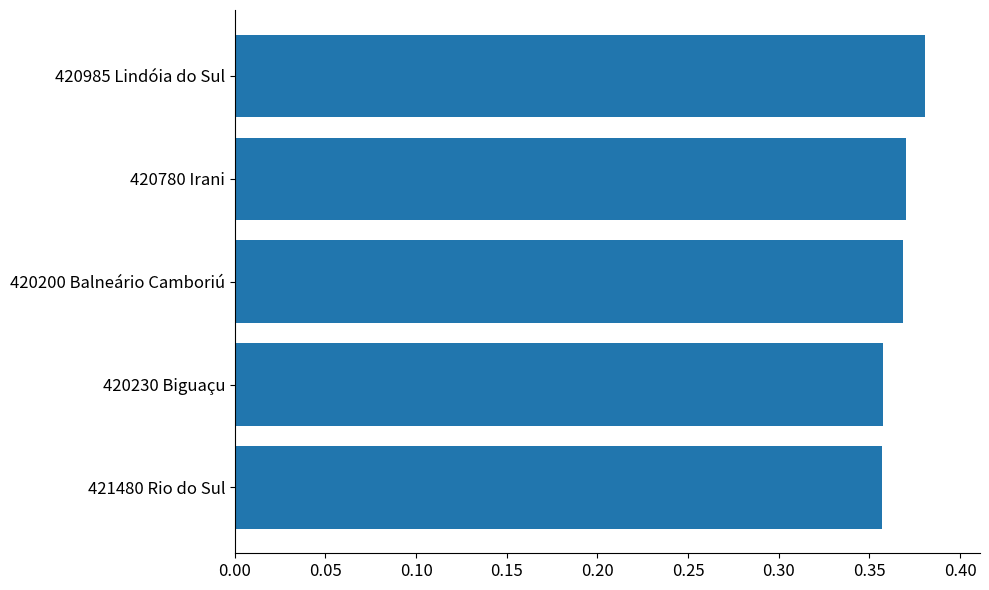

Which has a higher value, 420780 Irani or 420985 Lindóia do Sul?

420985 Lindóia do Sul